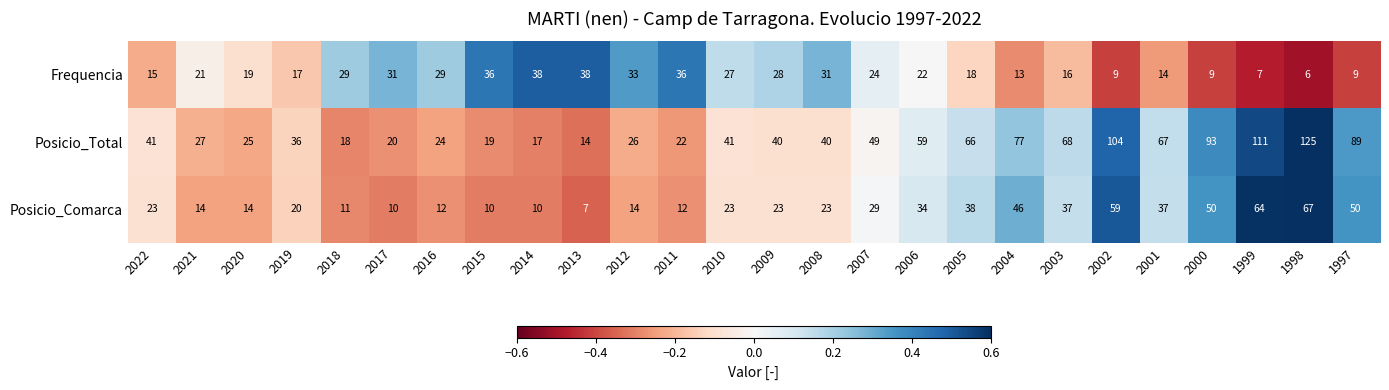

The Frequencia series shows 12 at 2008. True or false?

False